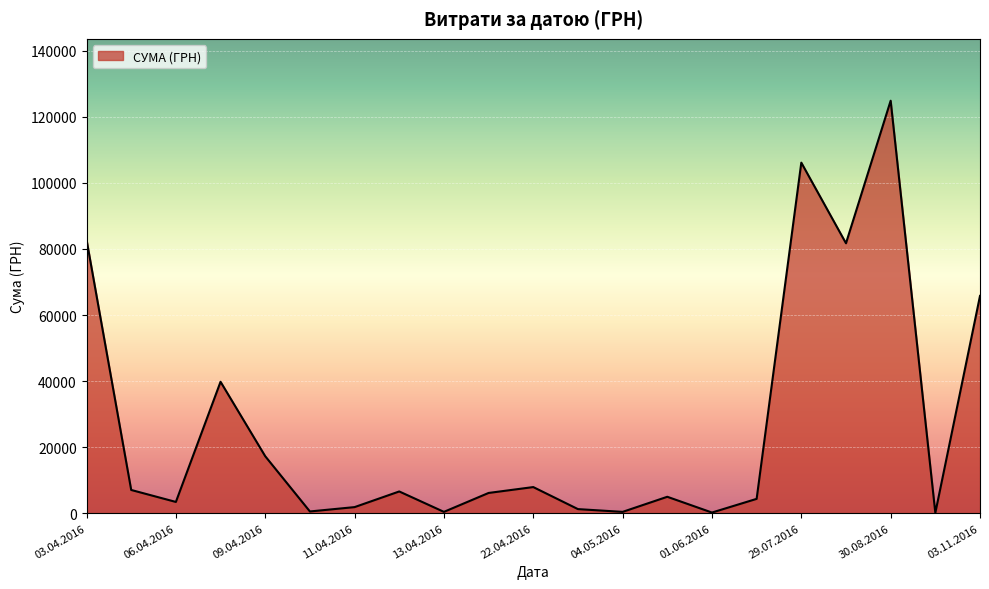

What is the maximum value shown in the chart?

124904.8